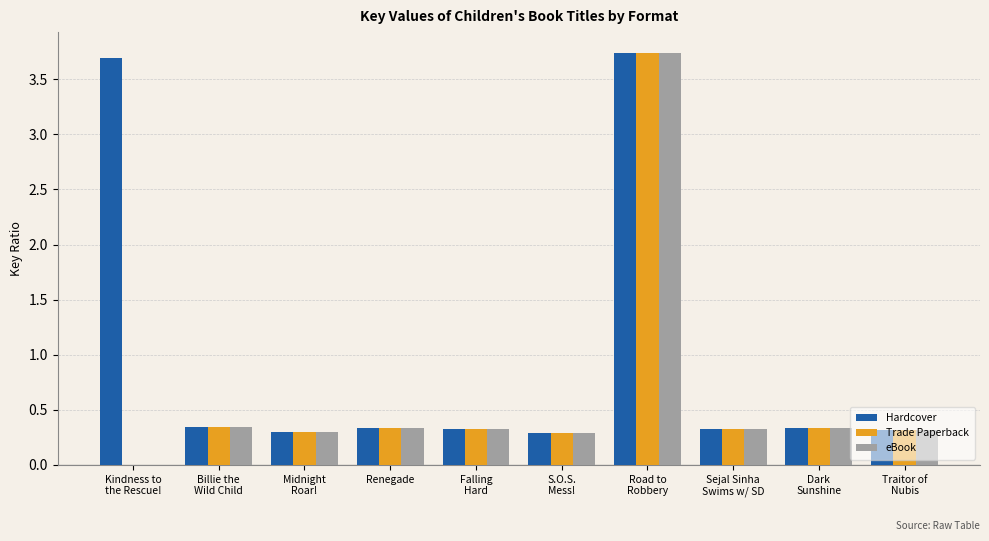

Which series has the largest total across all categories?

Hardcover